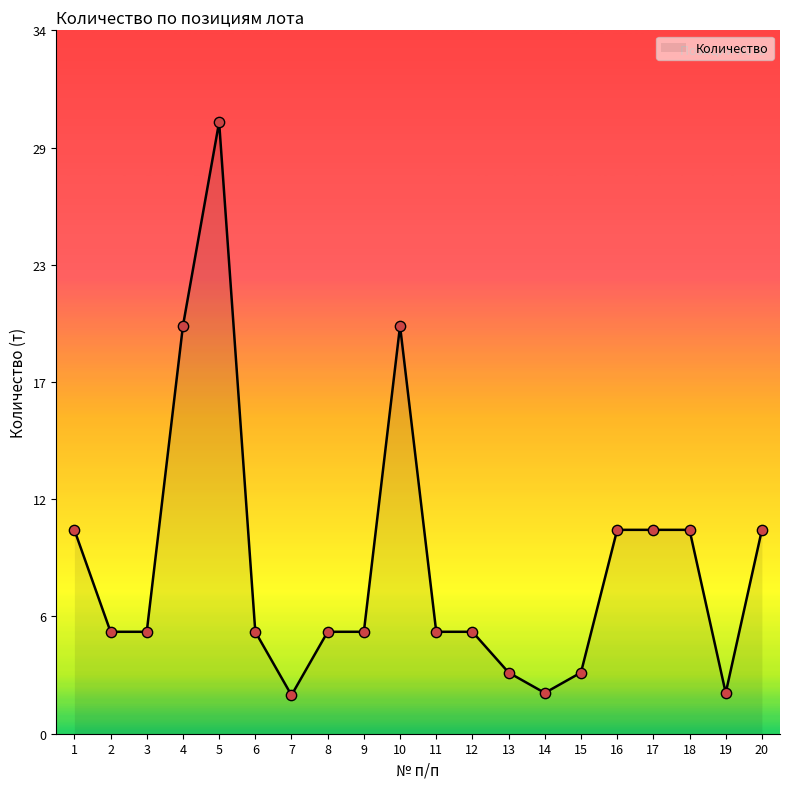

What is the change in value from 11 to 17?

+5.0